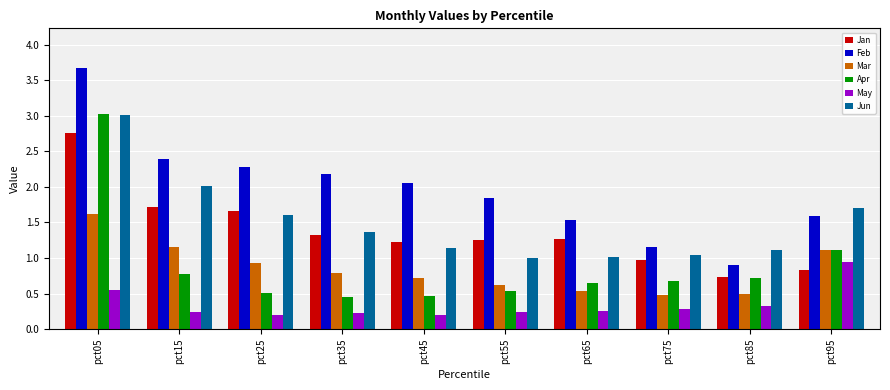

How many categories are shown in the chart?

10